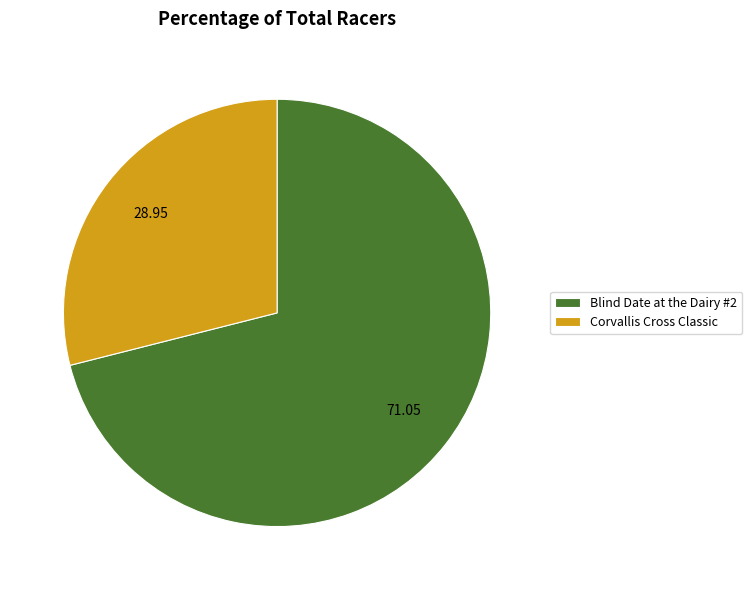

Combined, do Corvallis Cross Classic and Blind Date at the Dairy #2 account for over 50%?

Yes